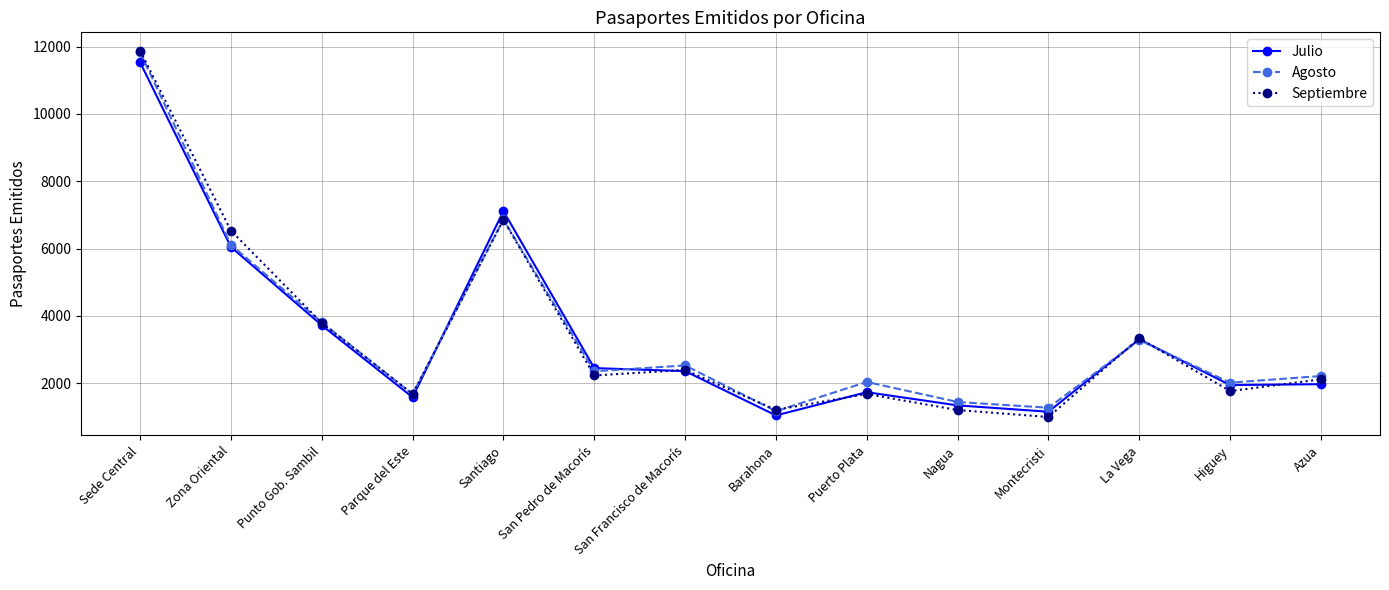

The value of Julio at Nagua is 1345. True or false?

True